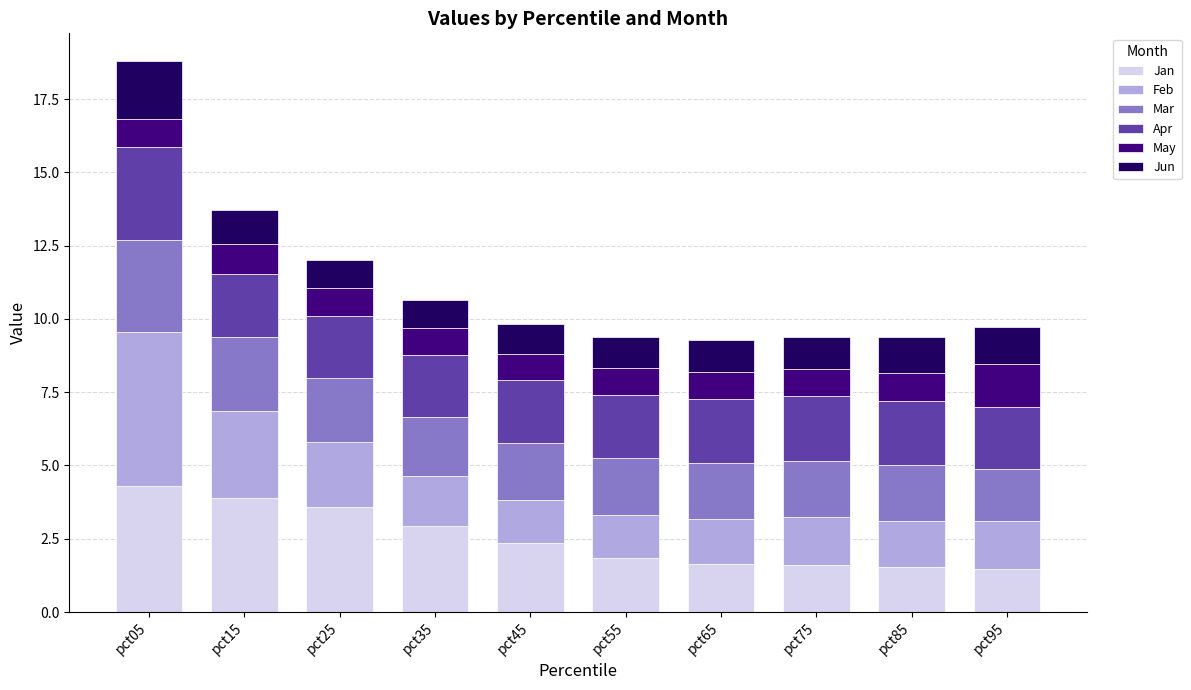

How many bars are there in total?

10